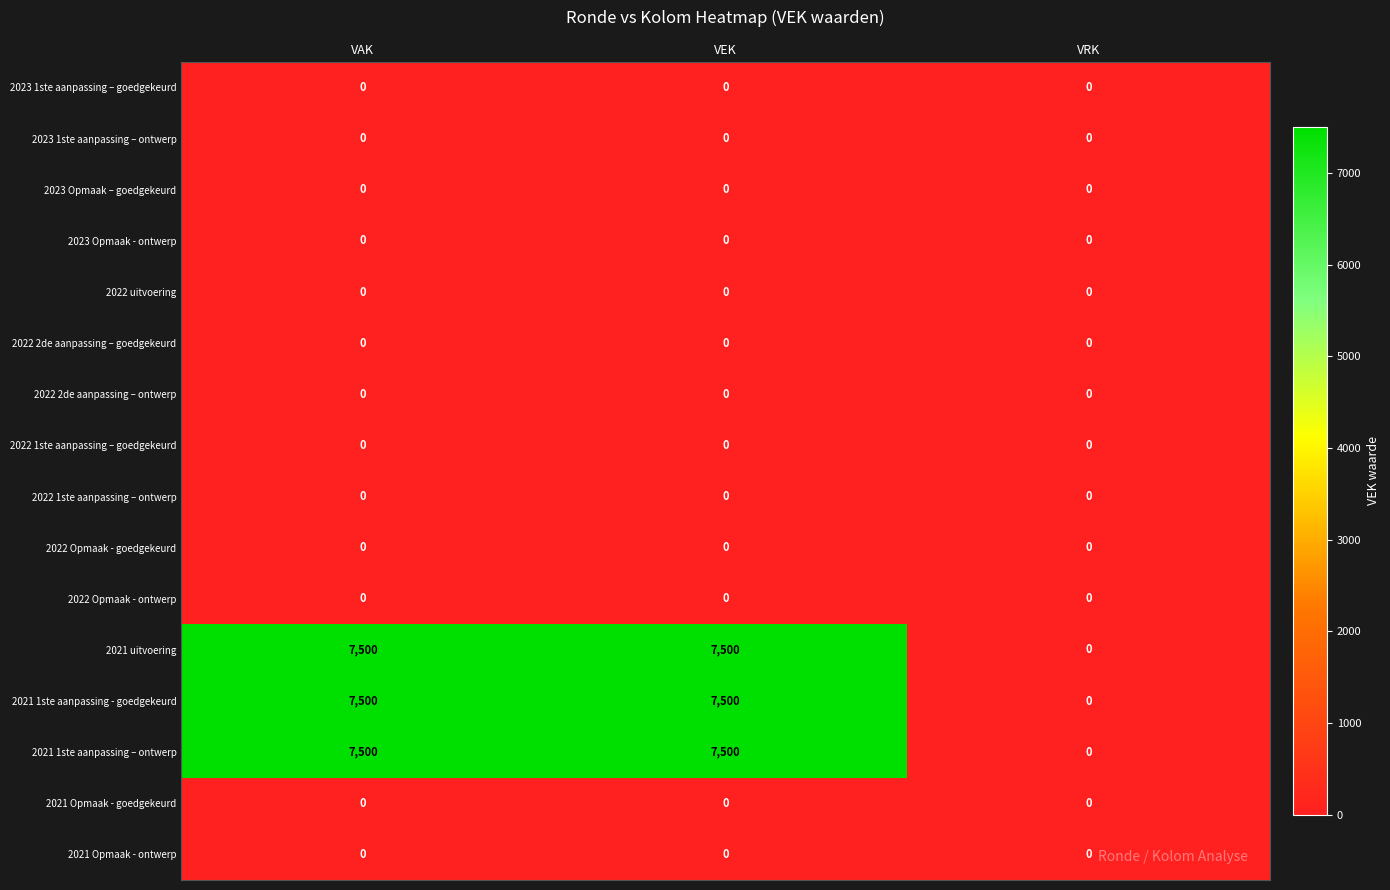

What is the difference between the maximum and minimum values in the 2021 1ste aanpassing – ontwerp series?

7500